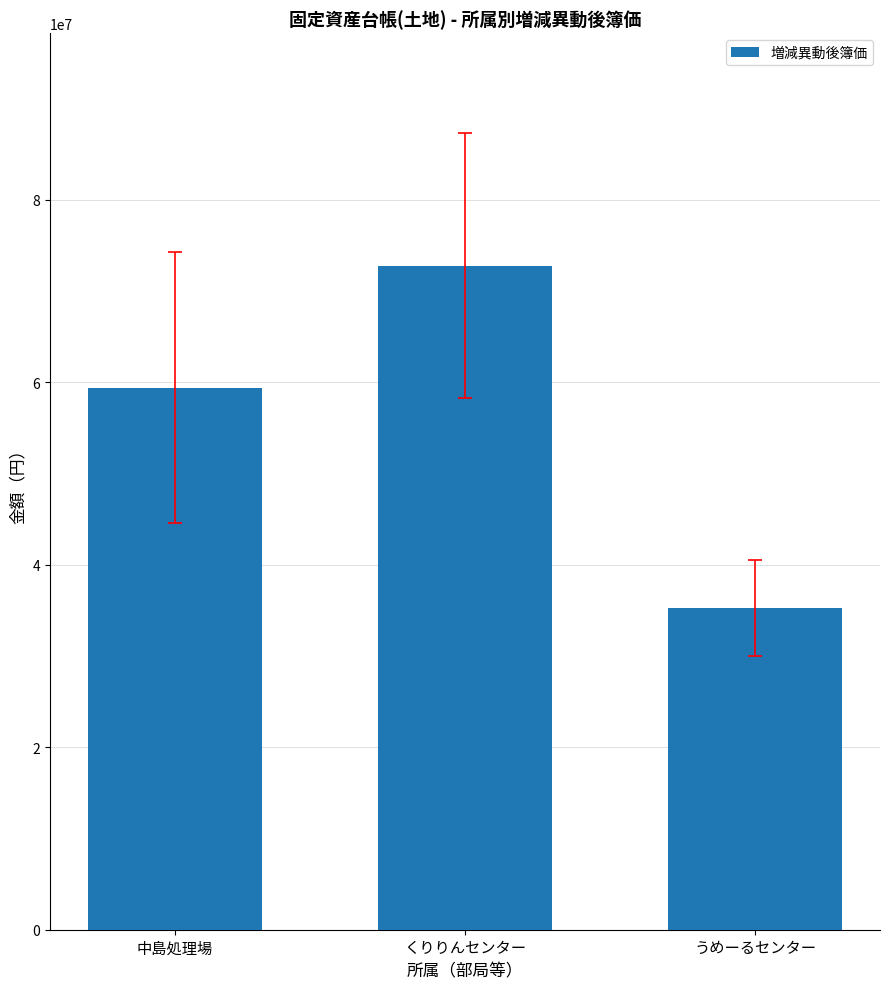

Count the number of categories in the chart.

3